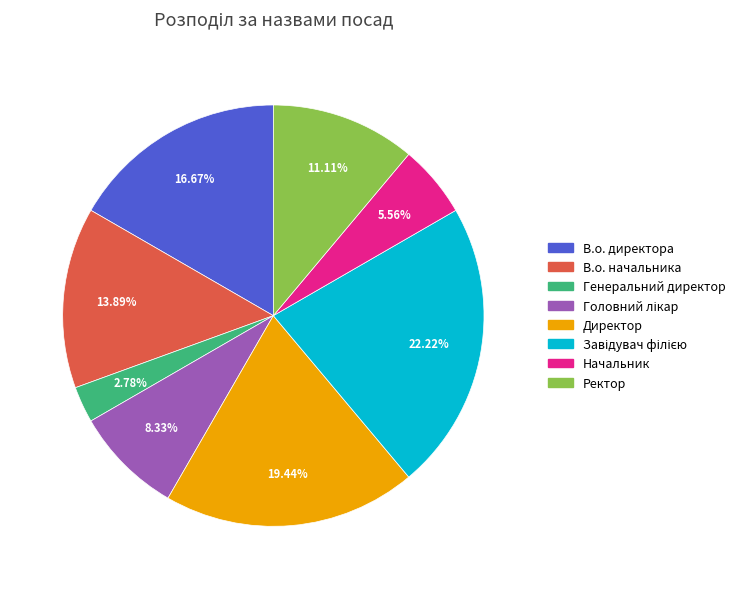

What percentage is NOT represented by Директор?

80.6%